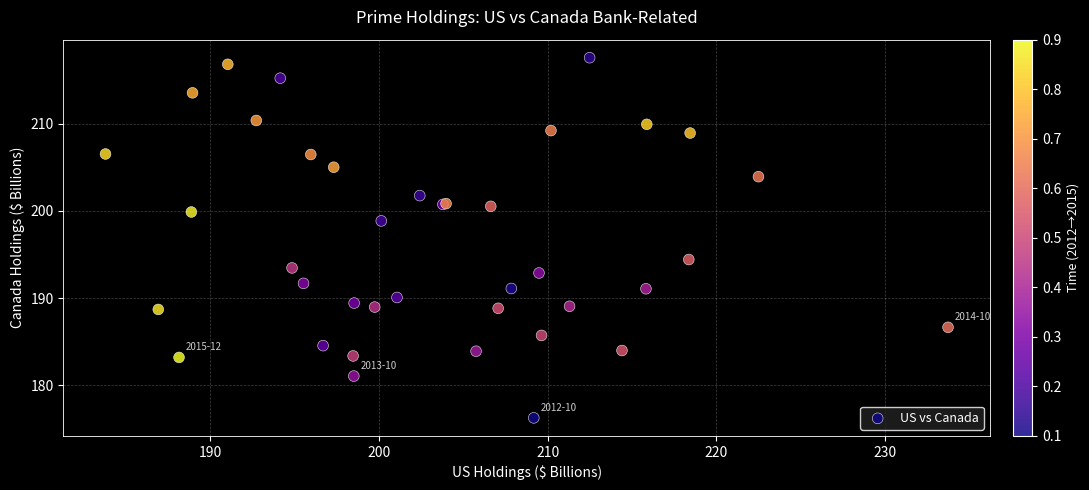

What Y value in the scatter plot is closest to 196?

194.4